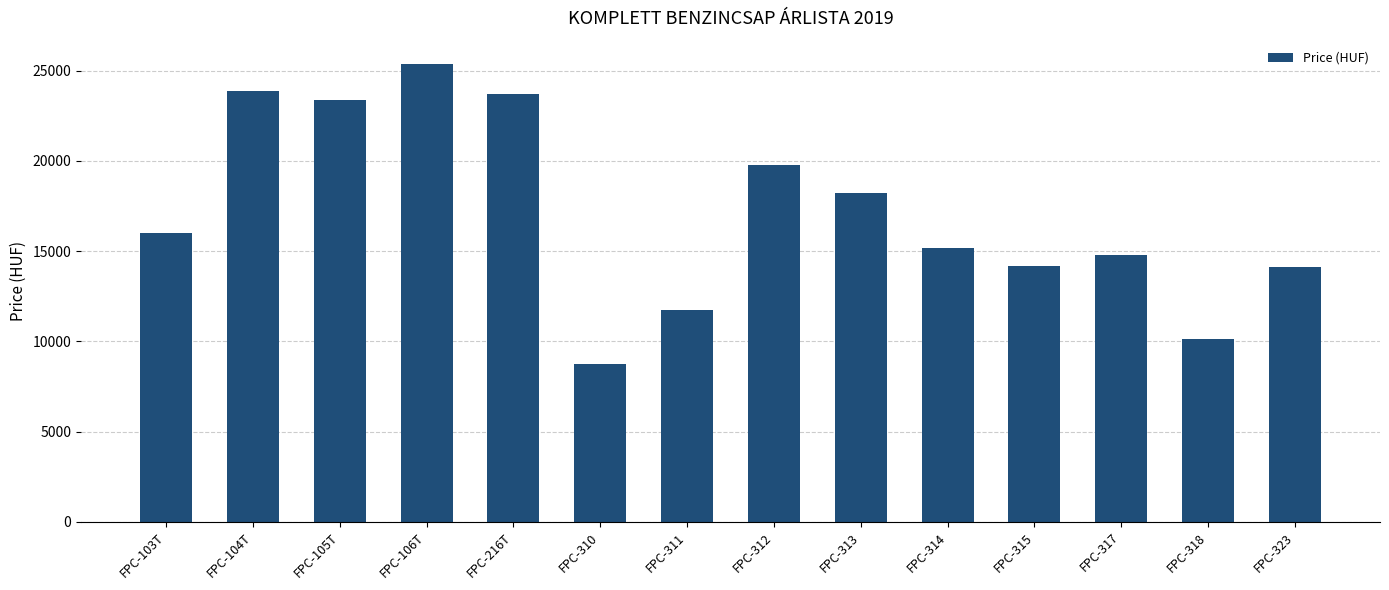

What is the change in value from FPC-104T to FPC-216T?

-200